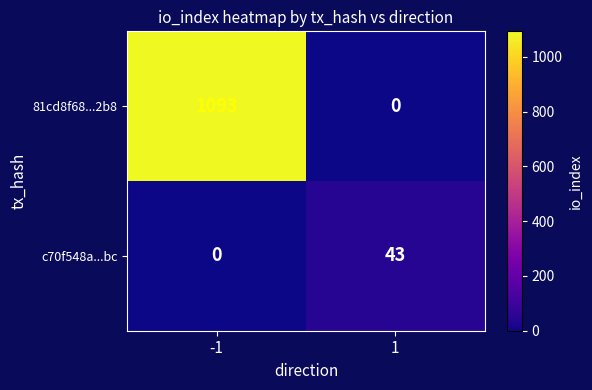

Which series has the widest spread of values?

81cd8f68...2b8